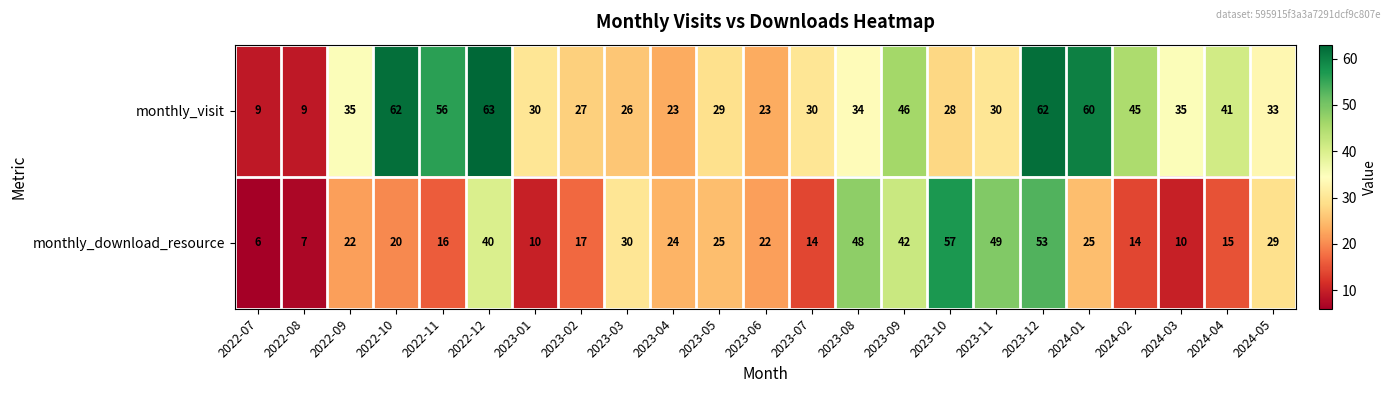

Count the number of data series in this chart.

2